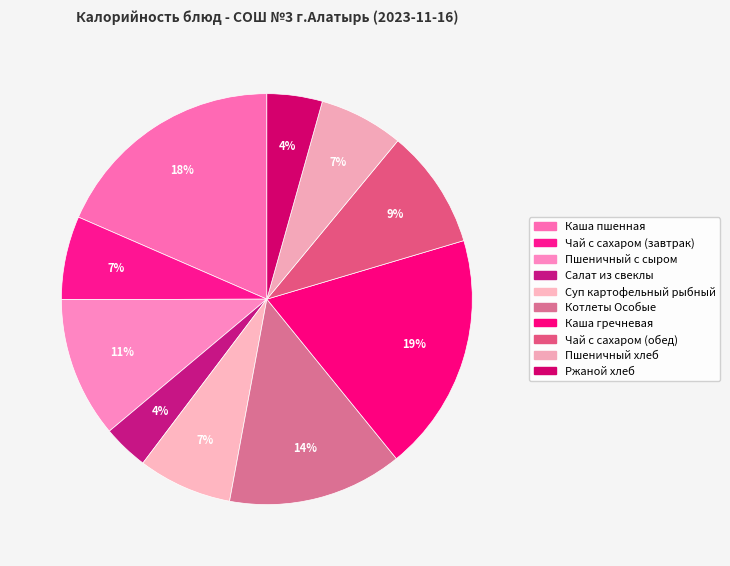

Which slice is the largest?

Каша гречневая